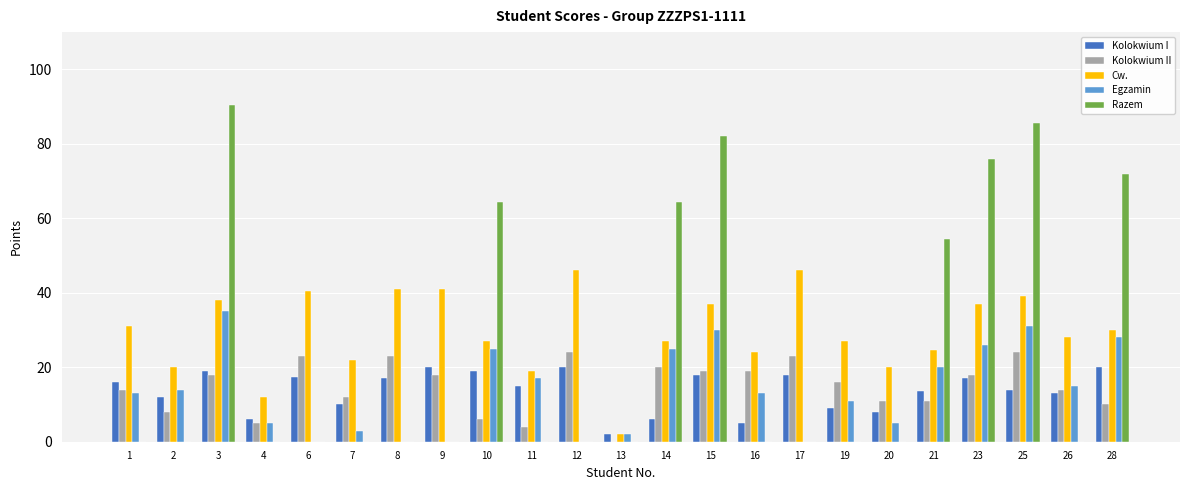

What is the average value of the Egzamin series?

13.8